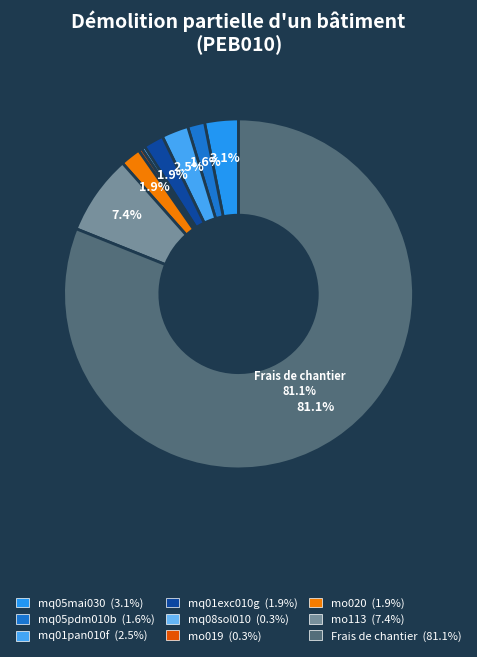

To the nearest percent, what is the average slice percentage?

11%